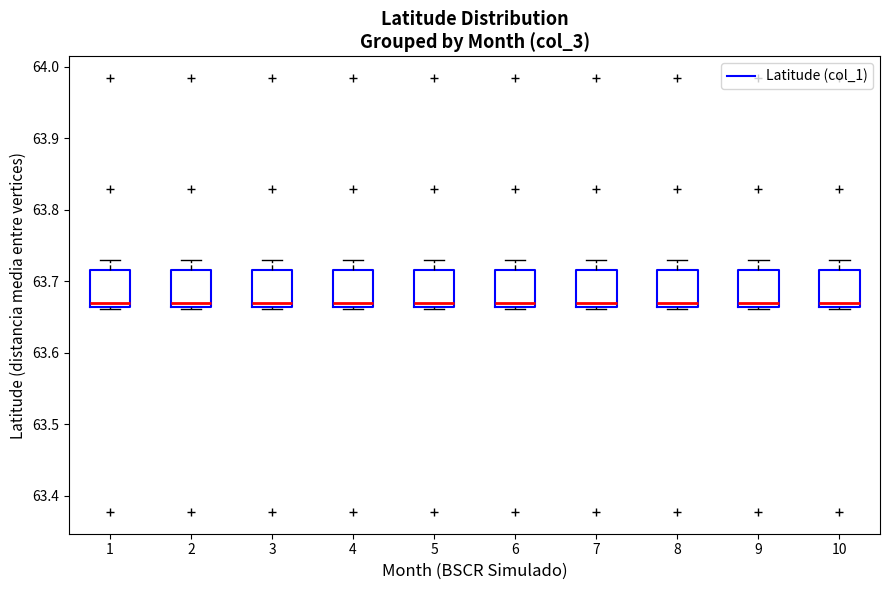

Reading left to right, read every box against the y-axis: the position of its median line, the range the box covers, and the ends of its whiskers. The values are not printed on the chart, so give them approximately, as read against the axis.

1: median 63.67, box 63.66 to 63.72, whiskers 63.66 (just below the box's lower edge) to 63.73
2: median 63.67, box 63.66 to 63.72, whiskers 63.66 (just below the box's lower edge) to 63.73
3: median 63.67, box 63.66 to 63.72, whiskers 63.66 (just below the box's lower edge) to 63.73
4: median 63.67, box 63.66 to 63.72, whiskers 63.66 (just below the box's lower edge) to 63.73
5: median 63.67, box 63.66 to 63.72, whiskers 63.66 (just below the box's lower edge) to 63.73
6: median 63.67, box 63.66 to 63.72, whiskers 63.66 (just below the box's lower edge) to 63.73
7: median 63.67, box 63.66 to 63.72, whiskers 63.66 (just below the box's lower edge) to 63.73
8: median 63.67, box 63.66 to 63.72, whiskers 63.66 (just below the box's lower edge) to 63.73
9: median 63.67, box 63.66 to 63.72, whiskers 63.66 (just below the box's lower edge) to 63.73
10: median 63.67, box 63.66 to 63.72, whiskers 63.66 (just below the box's lower edge) to 63.73